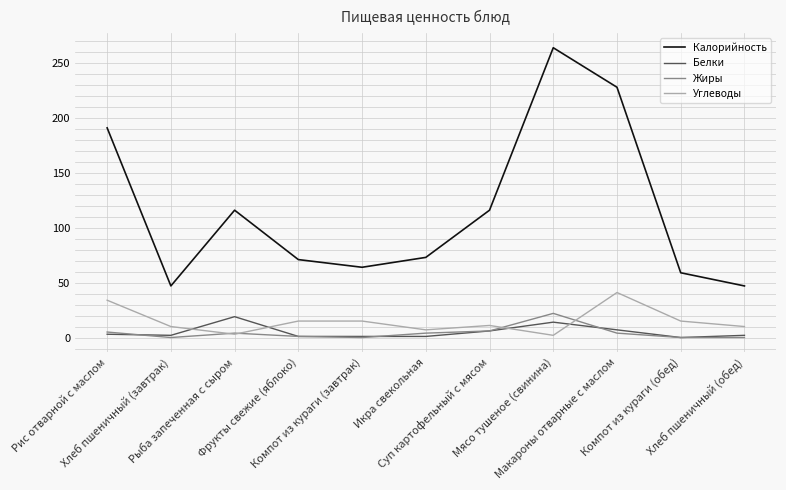

Does the chart display data point markers on the line(s)?

No